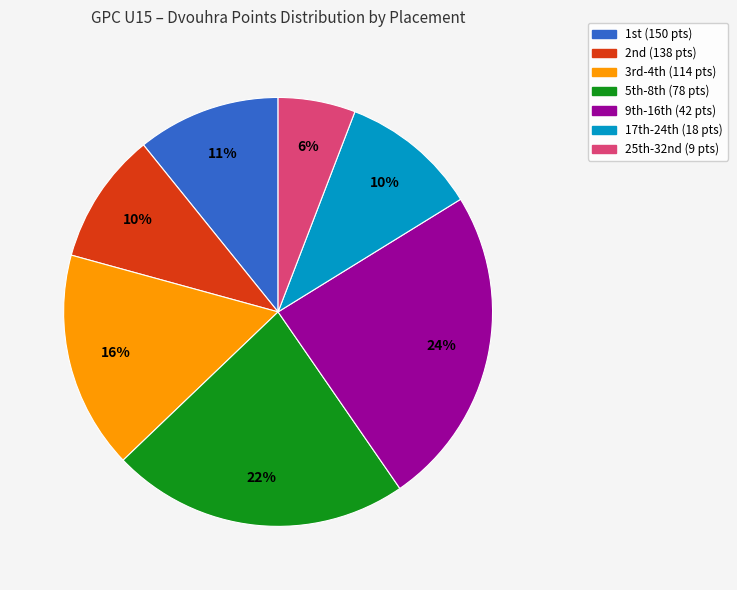

How many slices are in this pie chart?

7